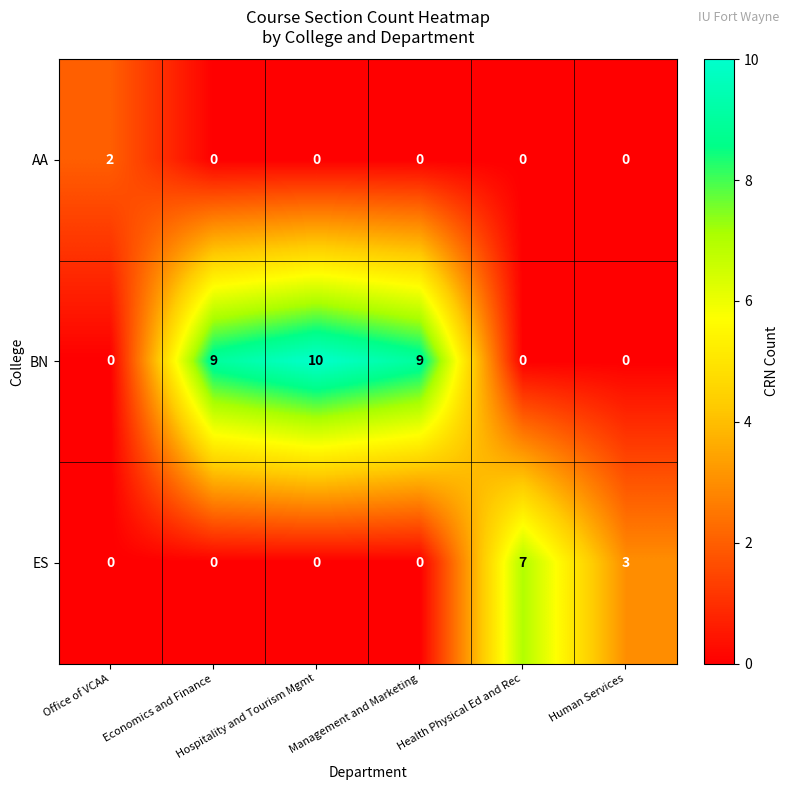

What is the total value across all series at Hospitality and Tourism Mgmt?

10